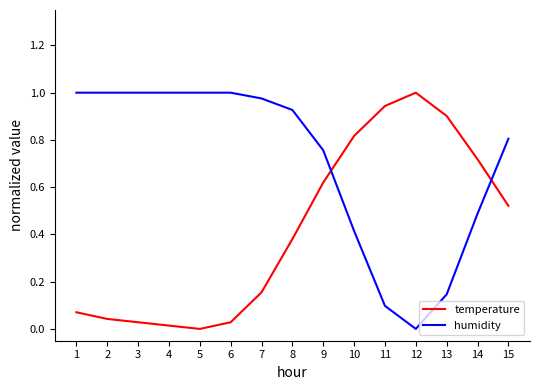

Rank the series at 9 from highest to lowest value.

humidity, temperature